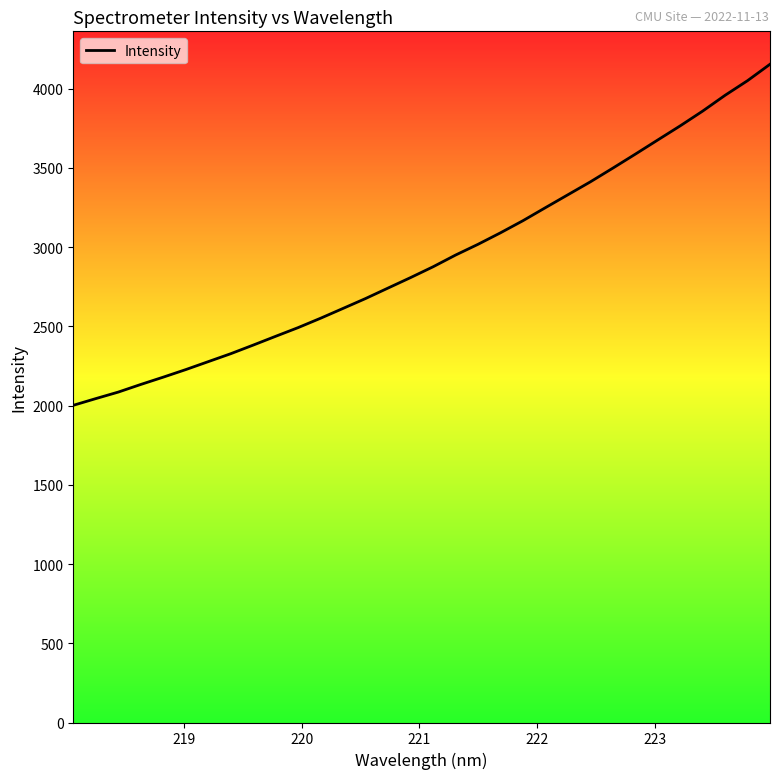

What is the minimum value shown in the chart?

2001.2